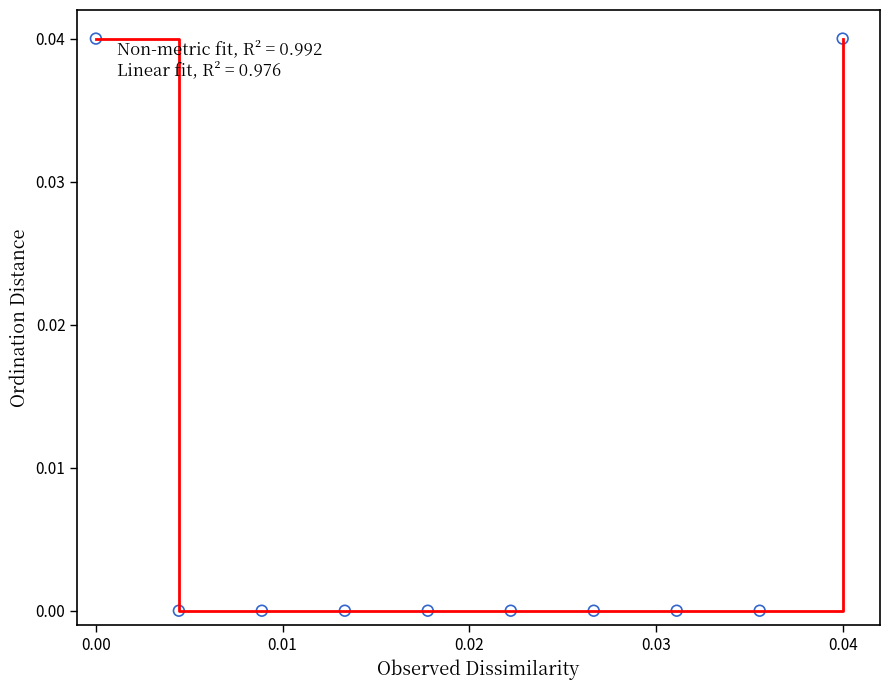

Is this an area chart (filled region under the line)?

No